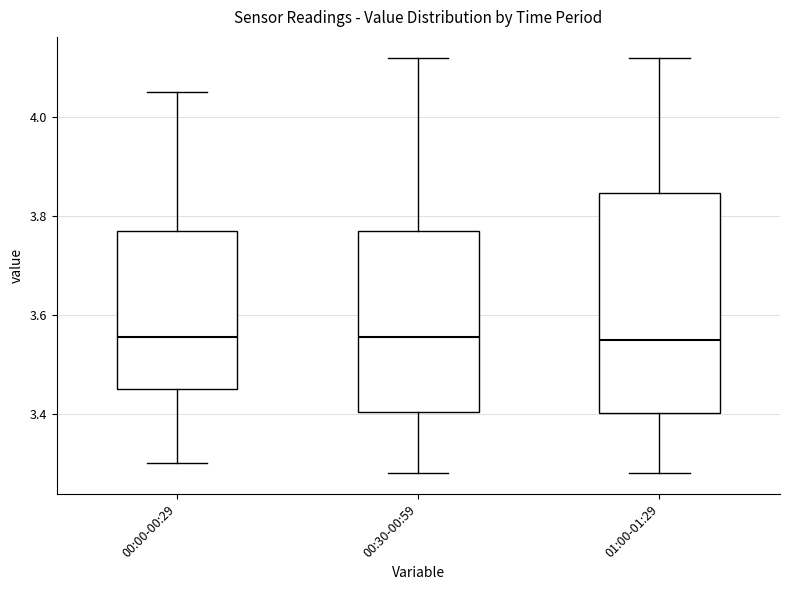

Where does the upper whisker of the box for 00:00-00:29 end on the y-axis? The values are not printed on the chart, so give them approximately, as read against the axis.

4.06